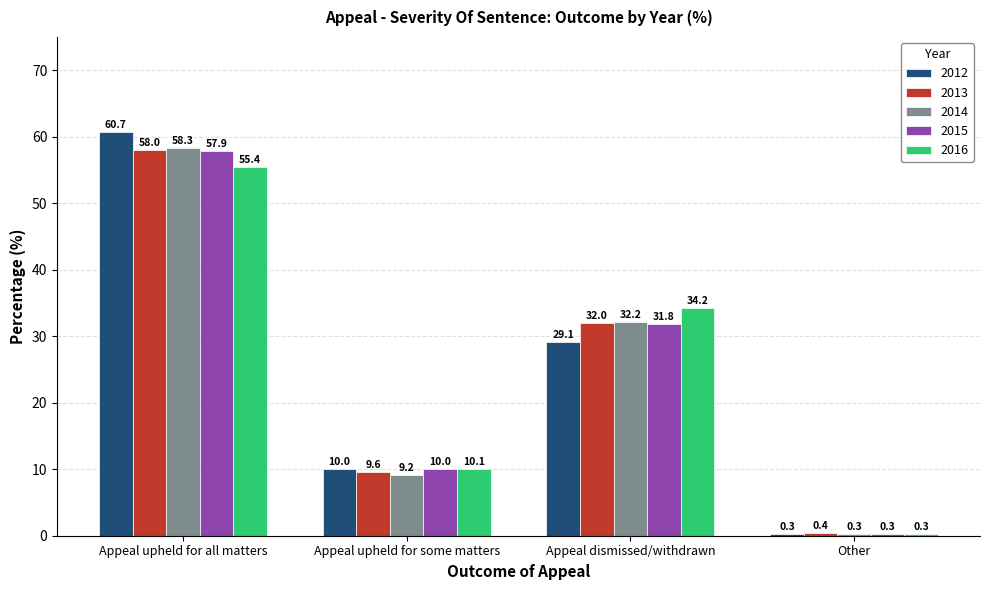

How many bars are there in each group?

5